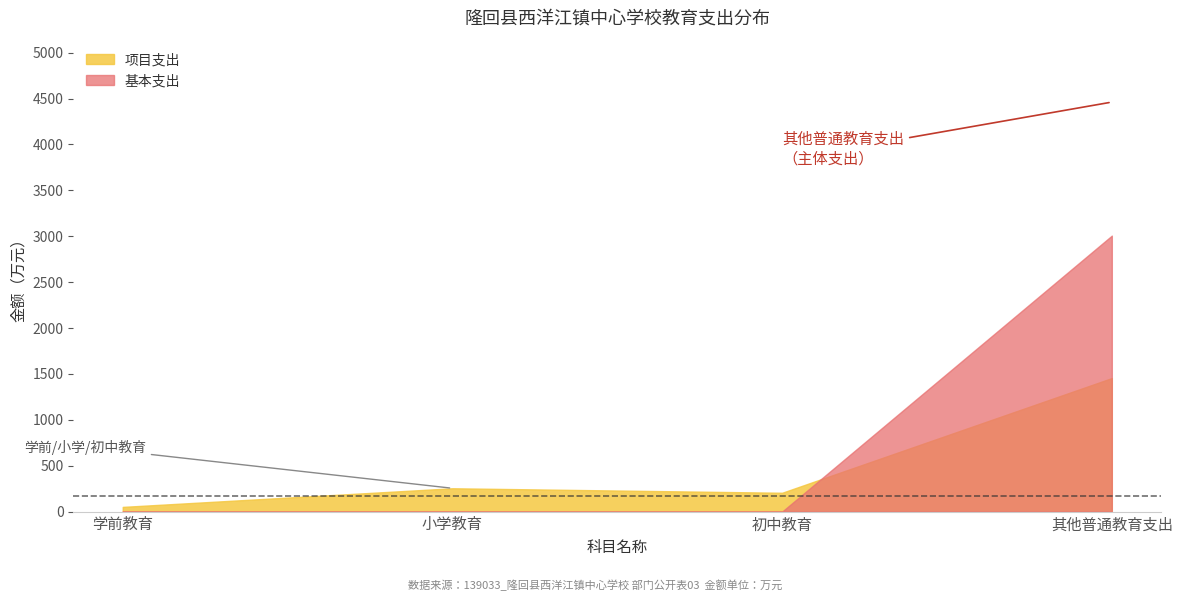

What is the value of the 合计 point at the 2nd from the left?

254.0